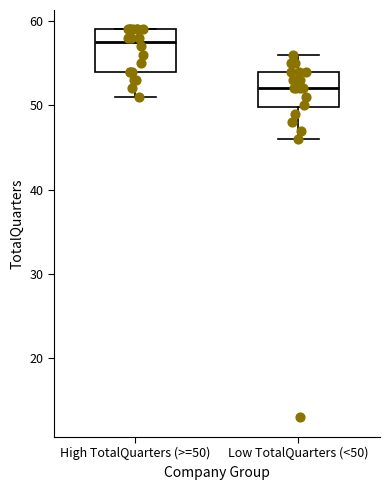

Reading left to right, transcribe this box plot: for each box, give where its median line is, the range the box spans, and where its two whiskers end, as read against the y-axis. The values are not printed on the chart, so give them approximately, as read against the axis.

High TotalQuarters (>=50): median 58, box 54 to 59, whiskers 51 to 59
Low TotalQuarters (<50): median 52, box 50 to 54, whiskers 46 to 56